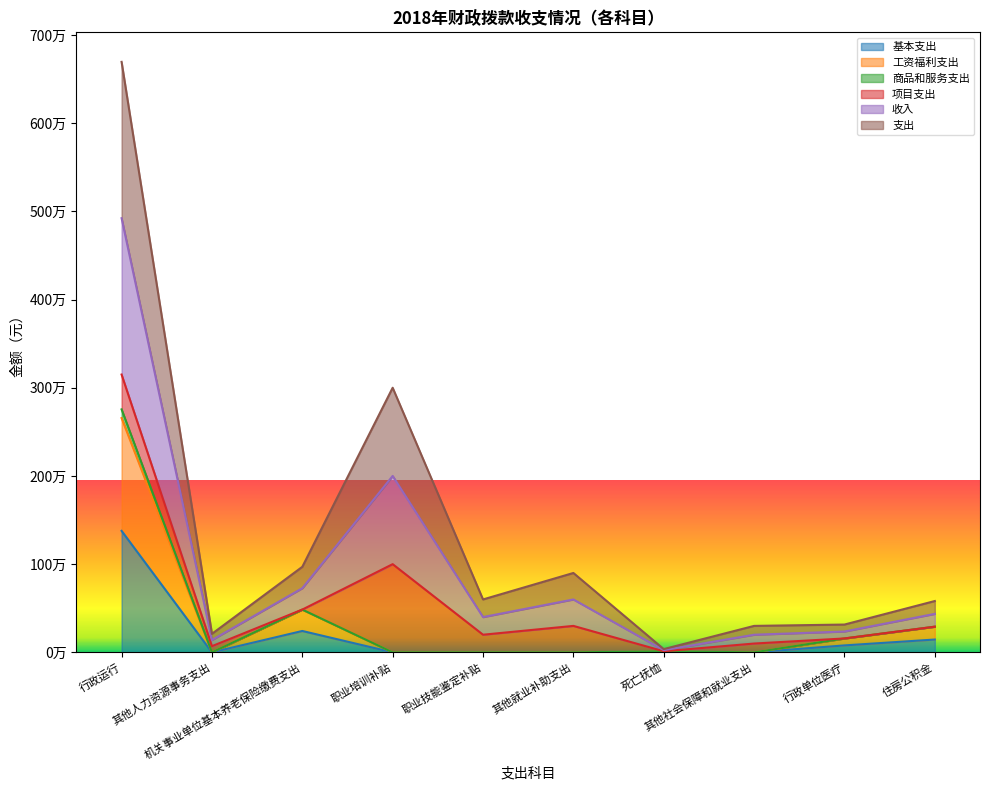

True or false: 基本支出 has a value of 242491.2 at 机关事业单位基本养老保险缴费支出.

True